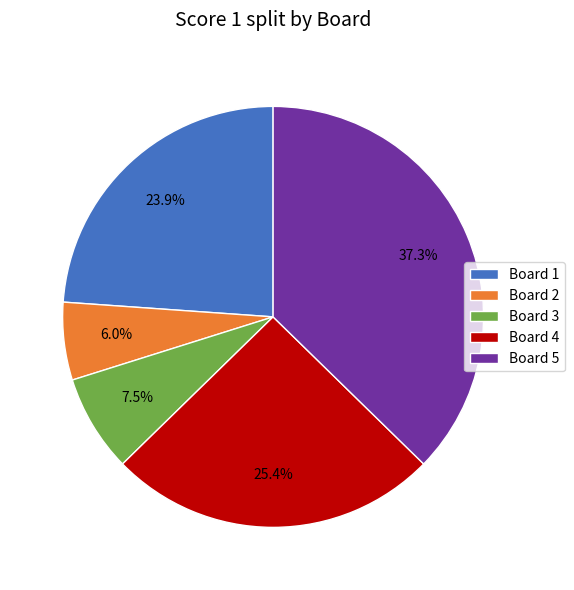

Do Board 3 and Board 2 together represent more than half of the pie?

No